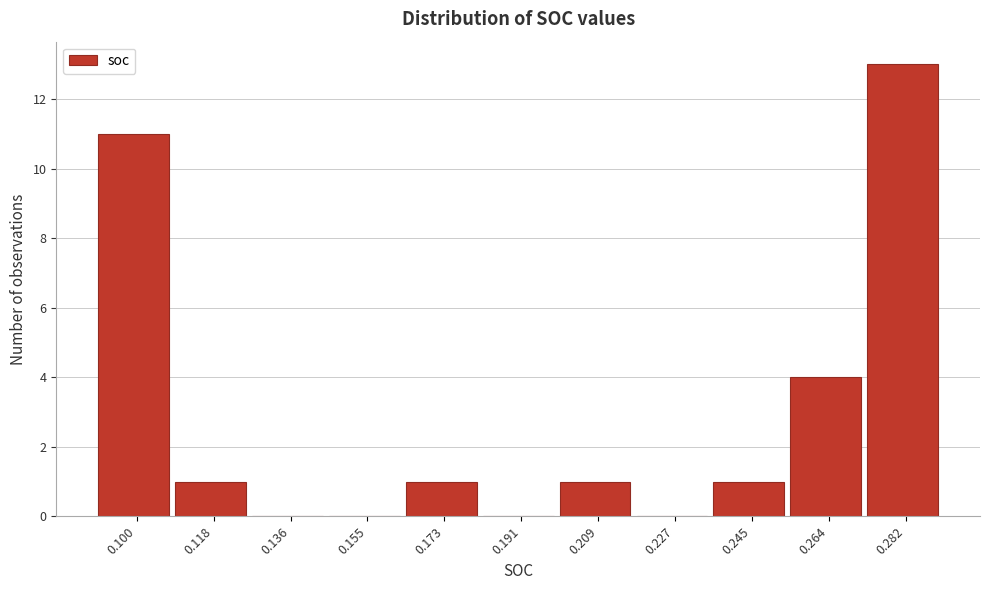

Reading left to right, extract all data points from this chart.

0.100=11	0.118=1	0.136=0	0.155=0	0.173=1	0.191=0	0.209=1	0.227=0	0.245=1	0.264=4	0.282=13